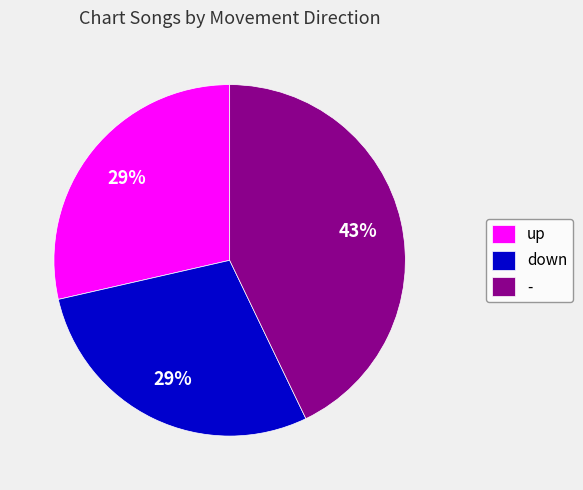

To the nearest percent, what portion does - represent?

43%